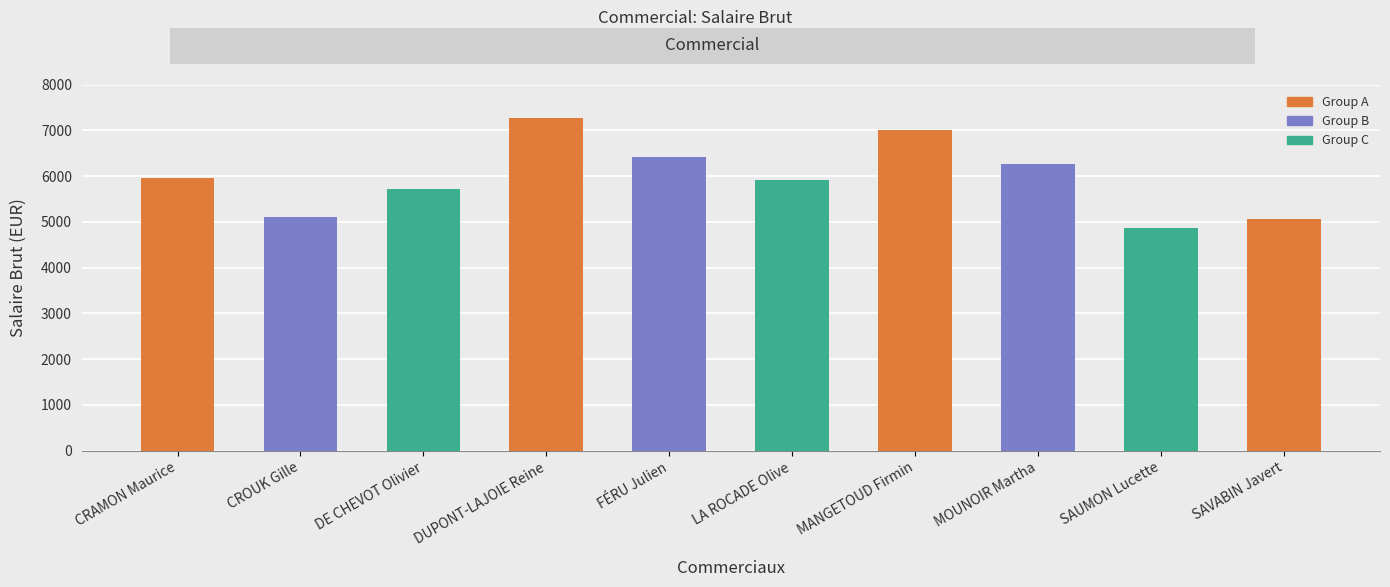

What value does the data have at DUPONT-LAJOIE Reine?

7262